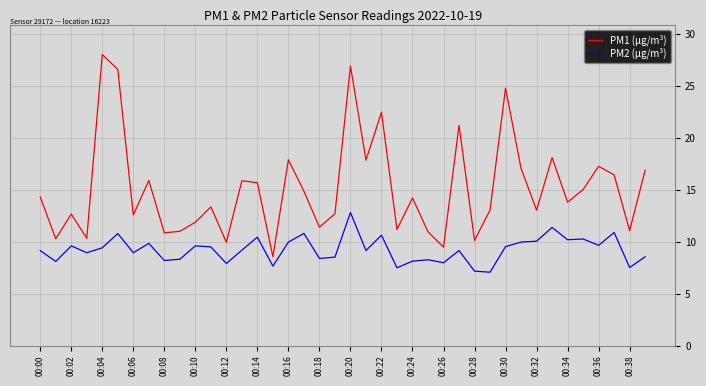

Which series has the largest range (max minus min)?

PM1 (µg/m³)